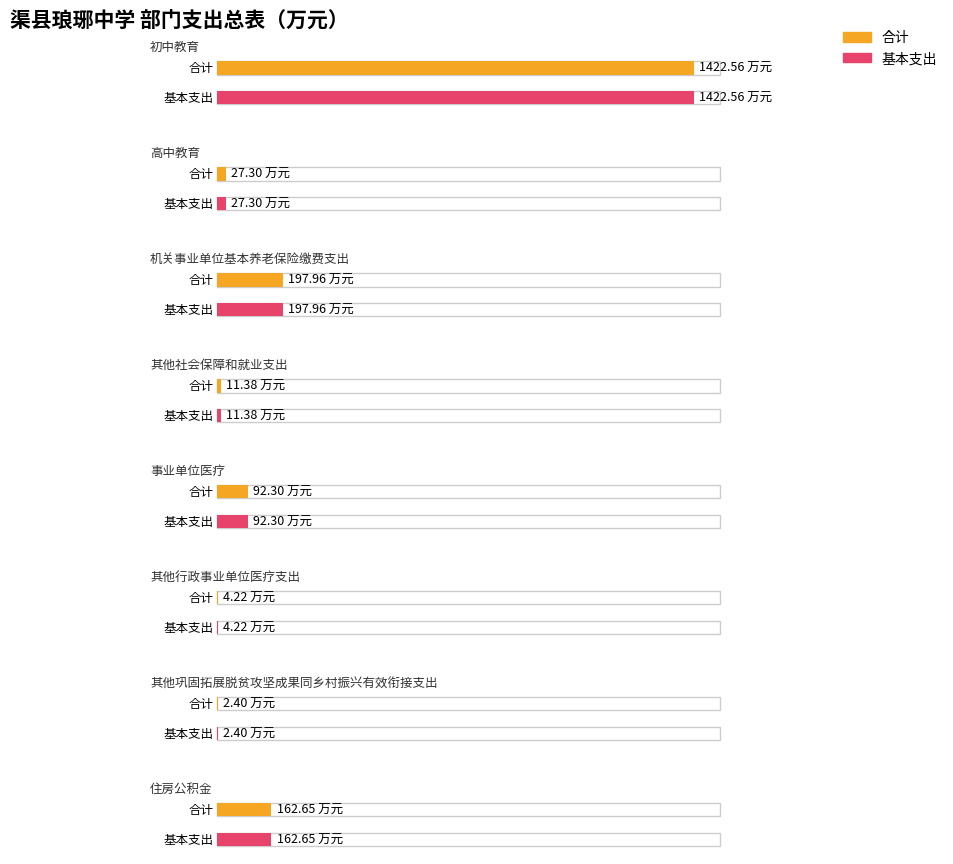

Is it true that 基本支出 equals 198.0 at 机关事业单位基本养老保险缴费支出?

True